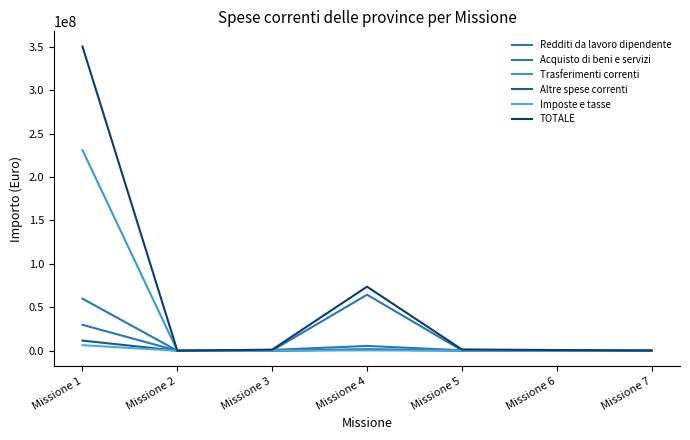

What is the average value of the TOTALE series?

61103495.7